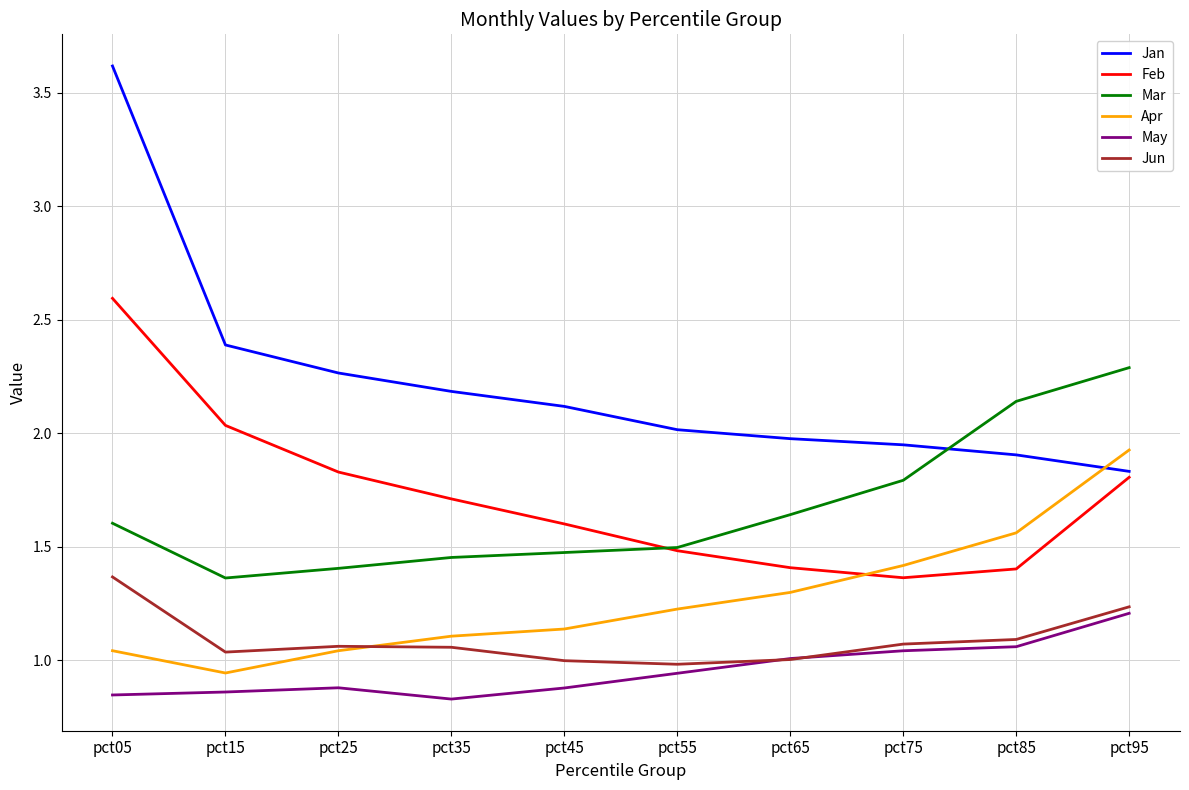

What is the total value across all series at pct35?

8.3